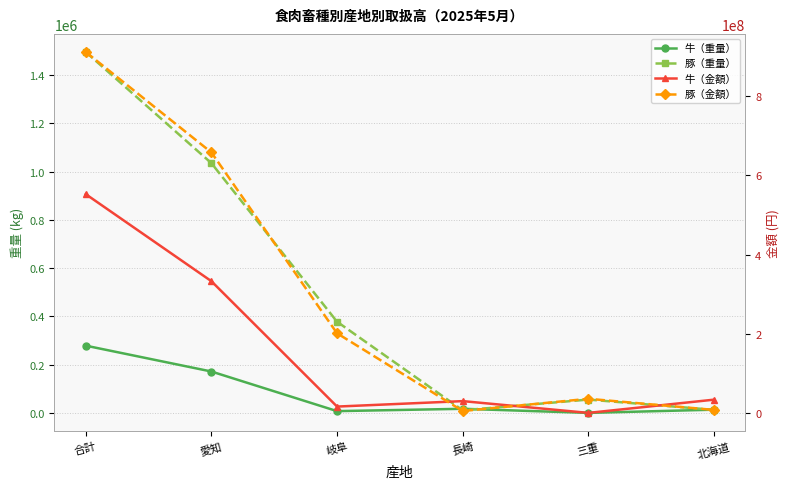

Between 岐阜 and 合計, which is larger?

合計